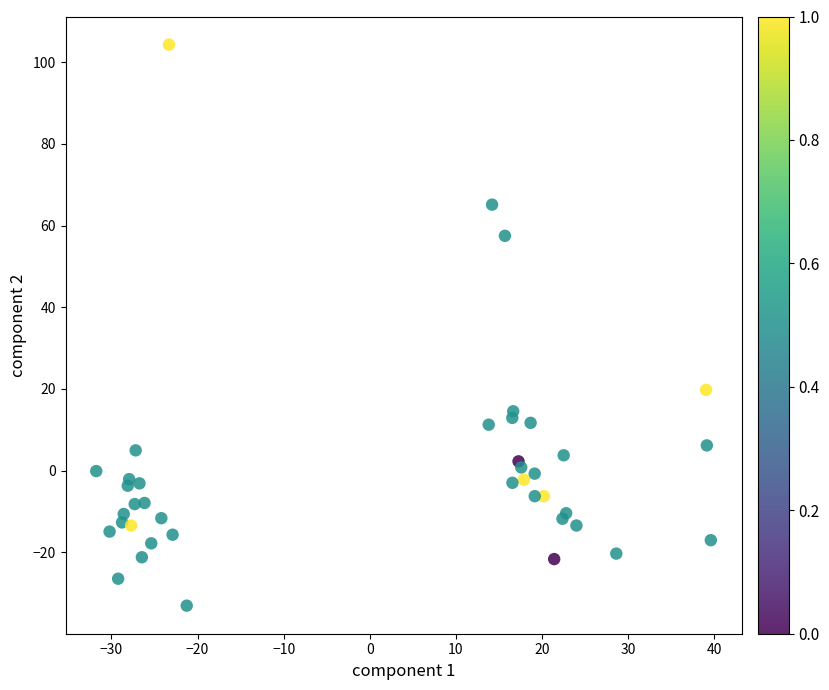

What Y value in the scatter plot is closest to 35?

19.8